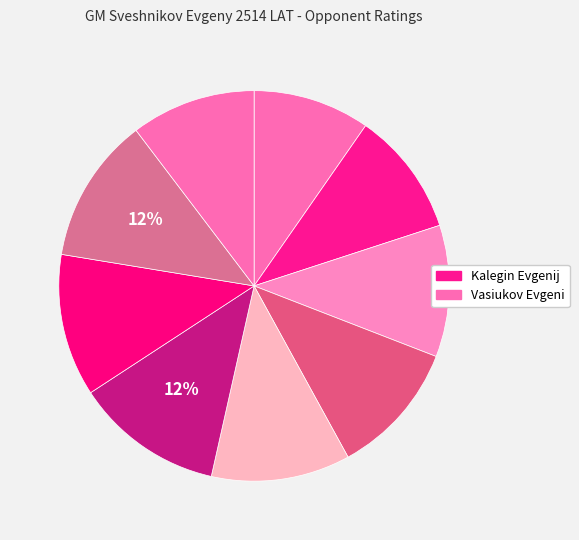

How many segments does this pie chart have?

9